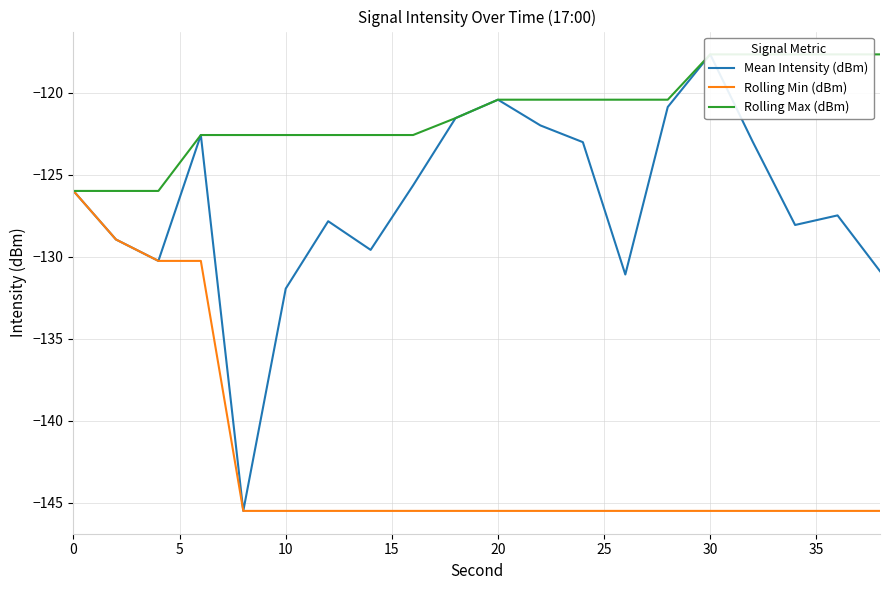

What is the difference between the maximum and minimum values in the Mean Intensity (dBm) series?

27.8